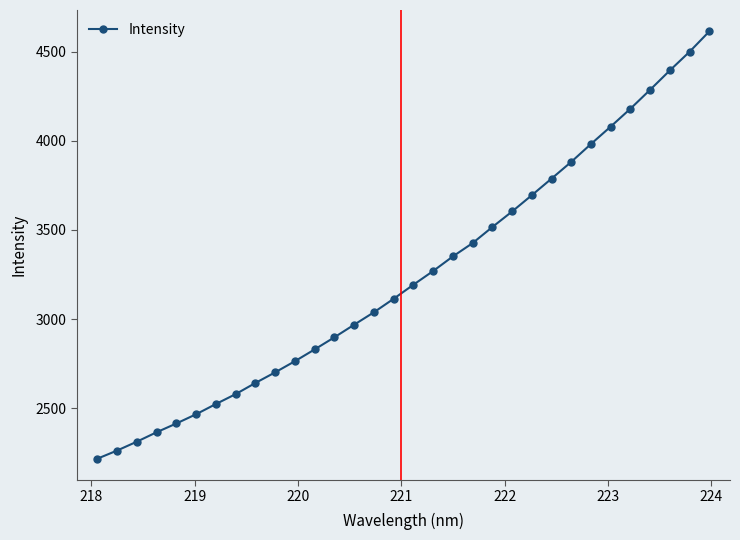

What is the greatest value displayed?

4613.6